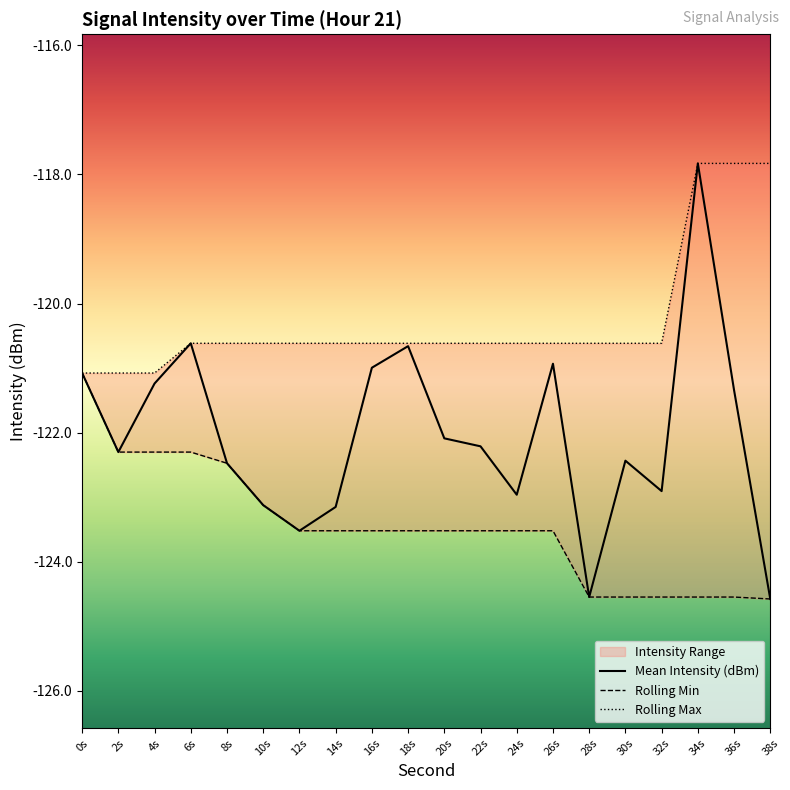

Which series has the widest spread of values?

Mean Intensity (dBm)